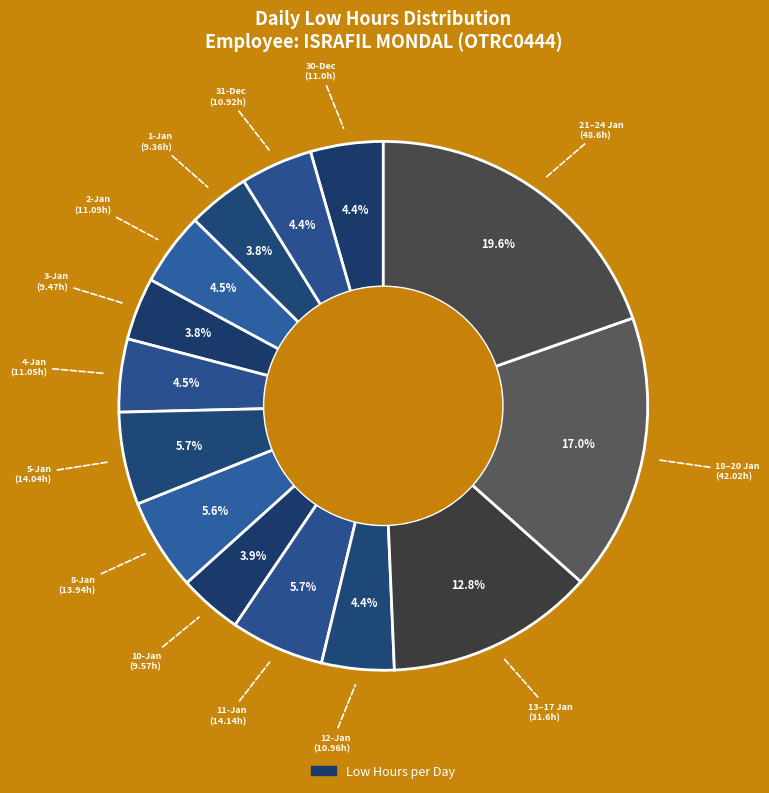

How many slices are in this pie chart?

14